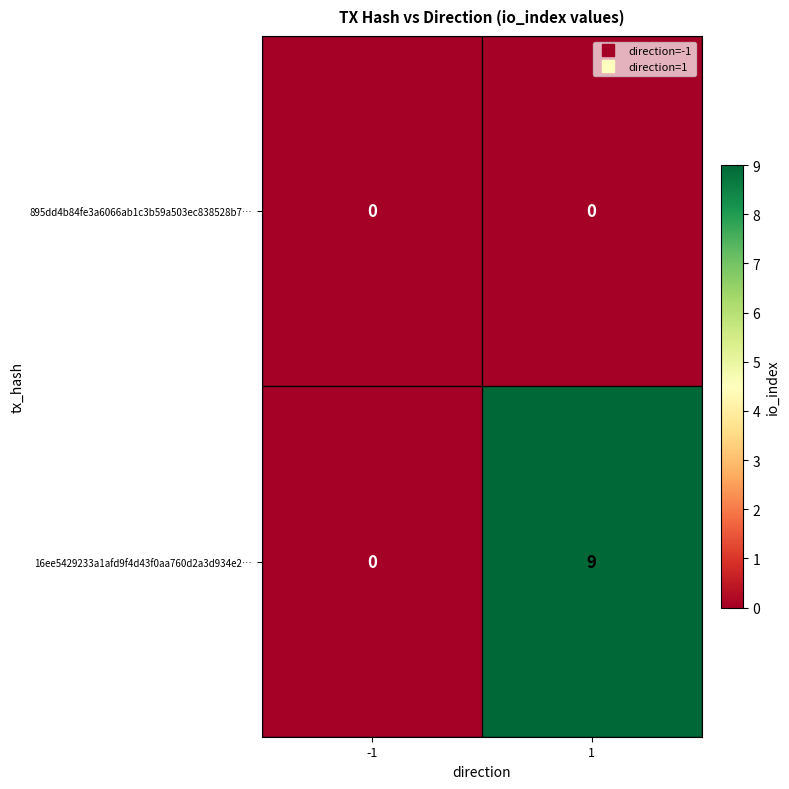

At which category is the sum across all series the highest?

1